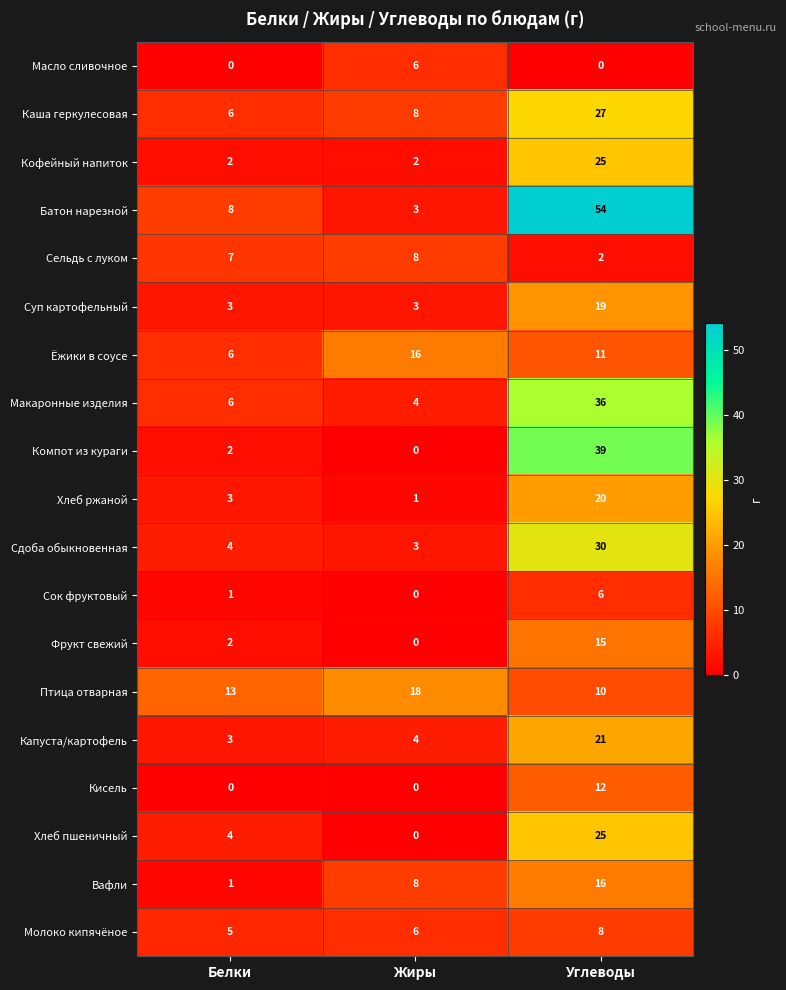

At how many categories does at least one series exceed 35?

1